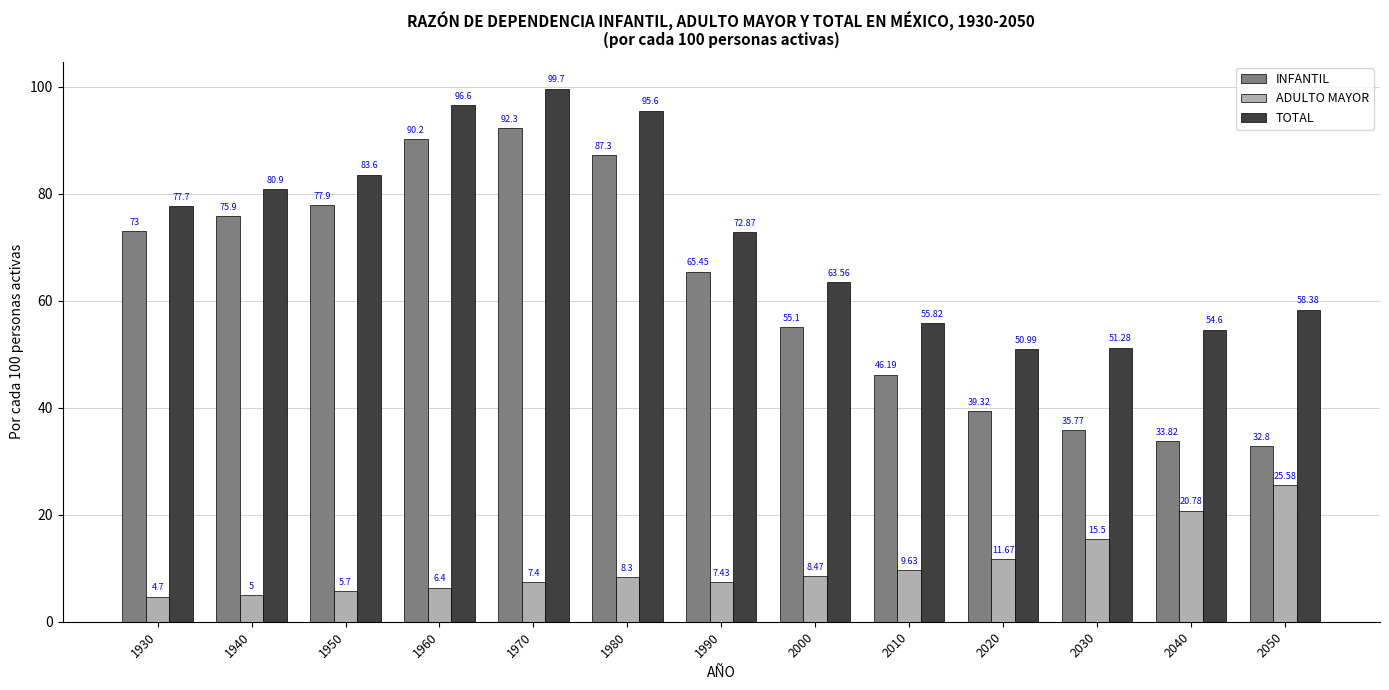

At which label is TOTAL closest to 75?

1990